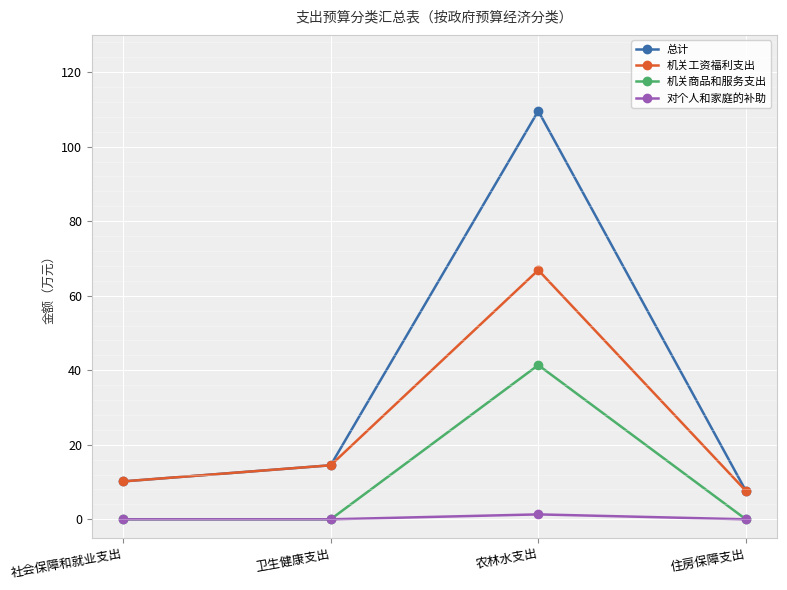

How many series are shown in this chart?

4